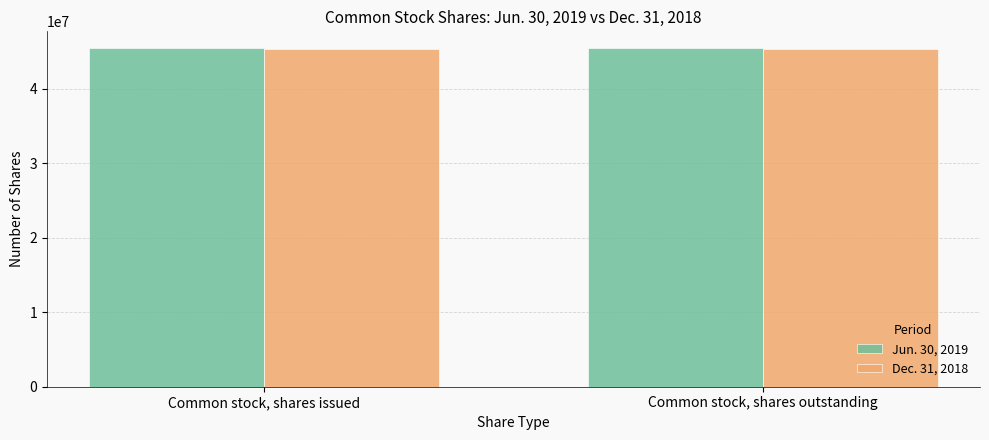

Is it true that Jun. 30, 2019 equals 76185399 at Common stock, shares outstanding?

False